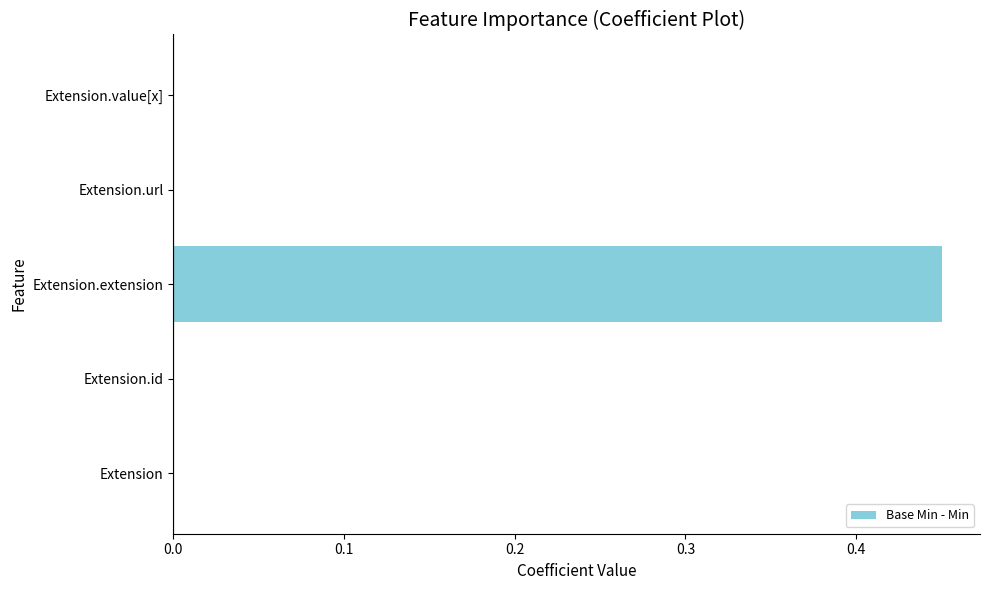

How many categories are shown in the chart?

5